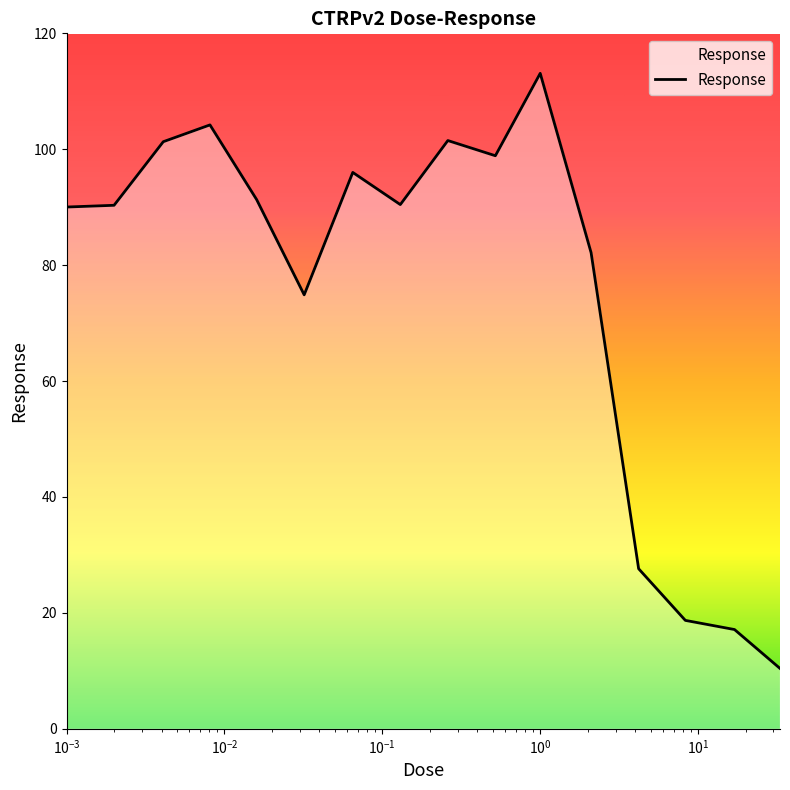

What is the smallest value displayed?

10.4